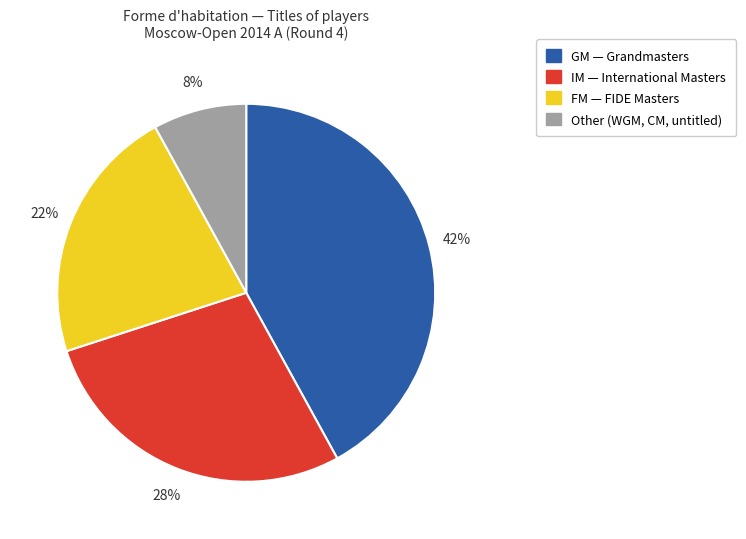

What is the smallest slice in the pie chart?

Other